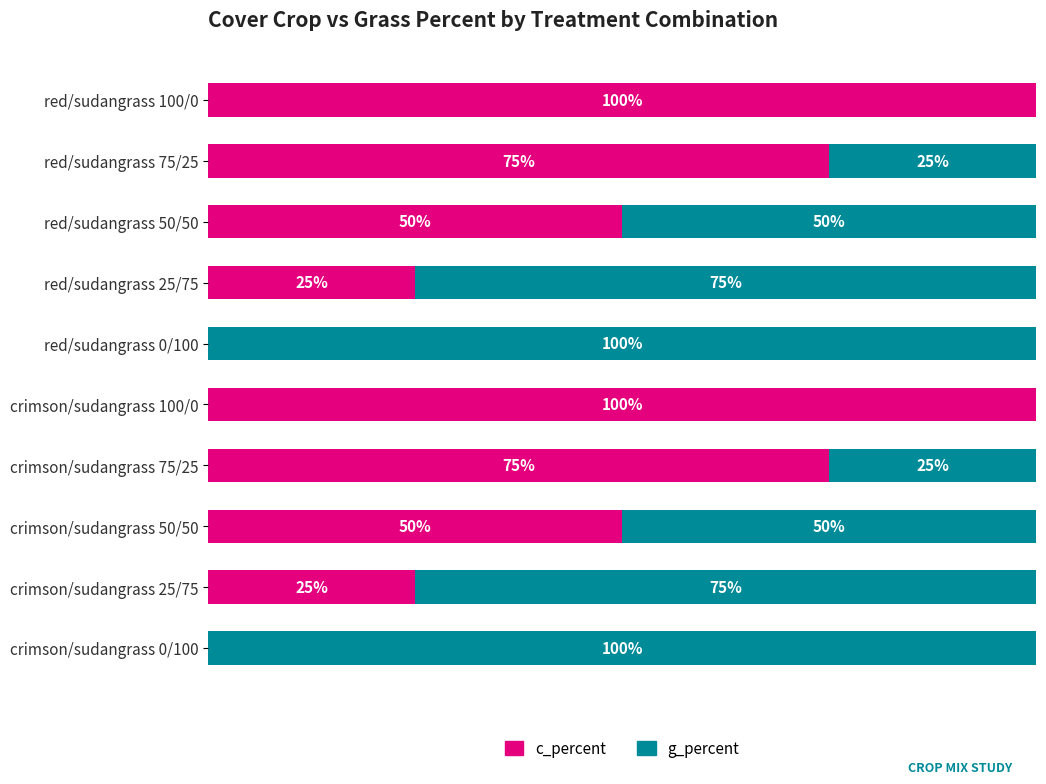

Which series has the largest total across all categories?

c_percent